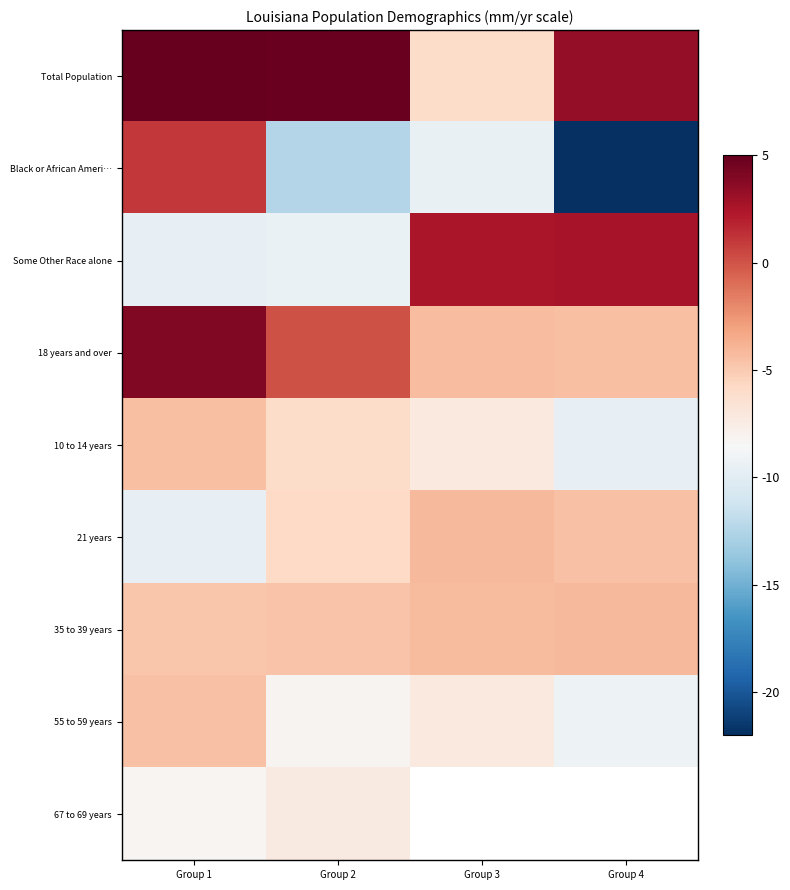

The 21 years series shows -2.2 at Group 3. True or false?

False